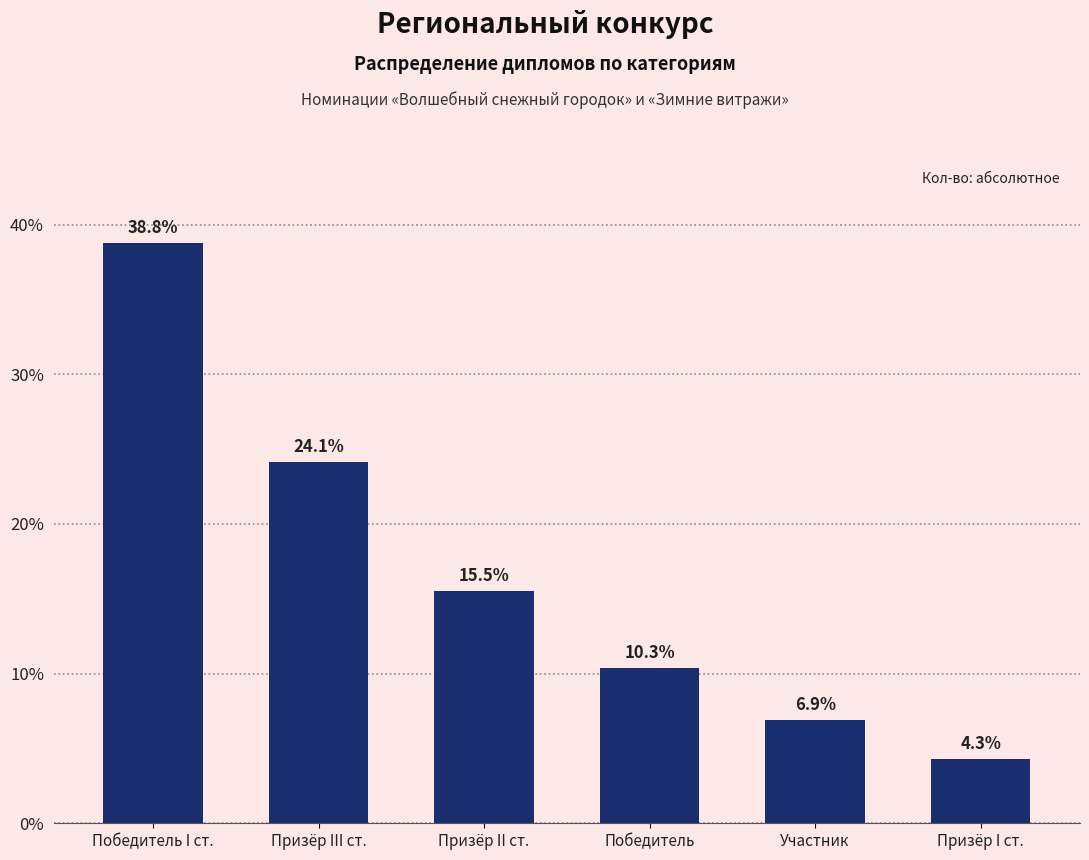

Reading left to right, what are all the values shown in this chart?

38.8	24.1	15.5	10.3	6.9	4.3